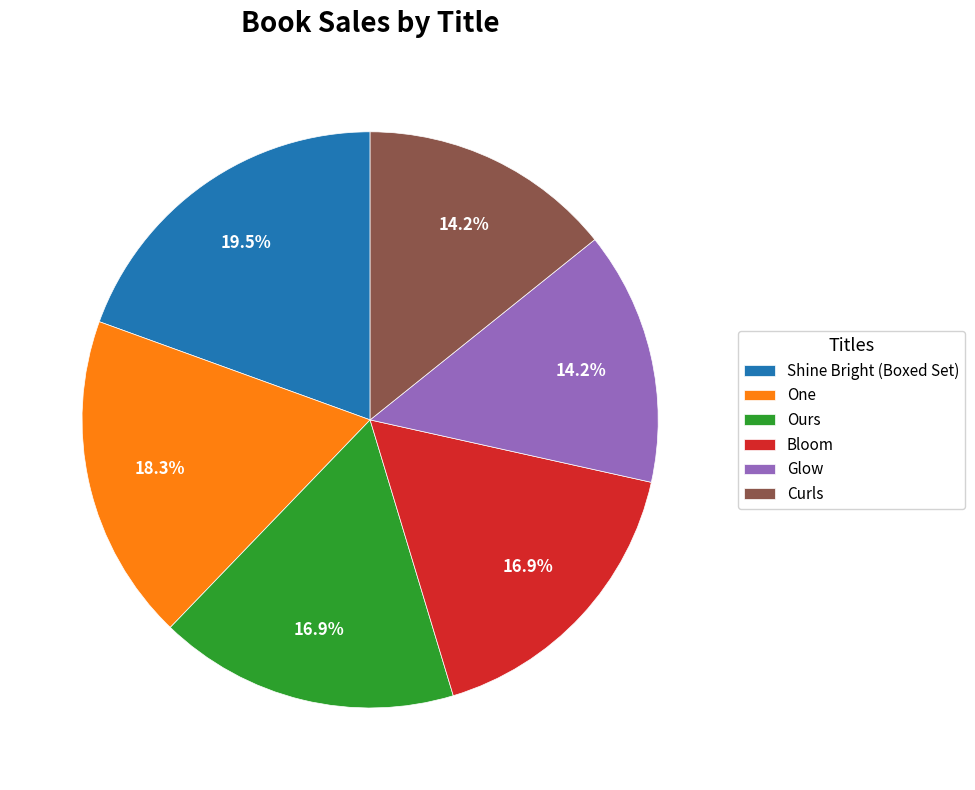

Which category has the biggest portion of the pie?

Shine Bright (Boxed Set)